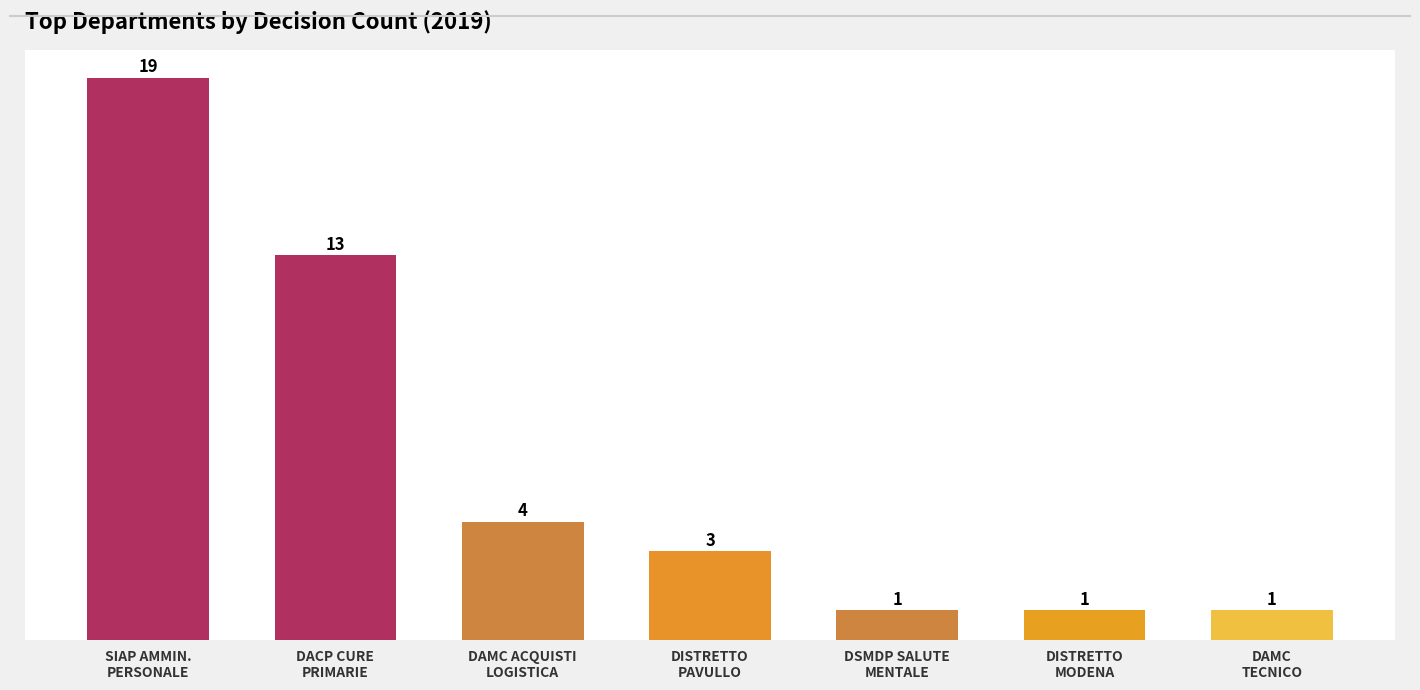

Reading left to right, what are all the values shown in this chart?

19	13	4	3	1	1	1